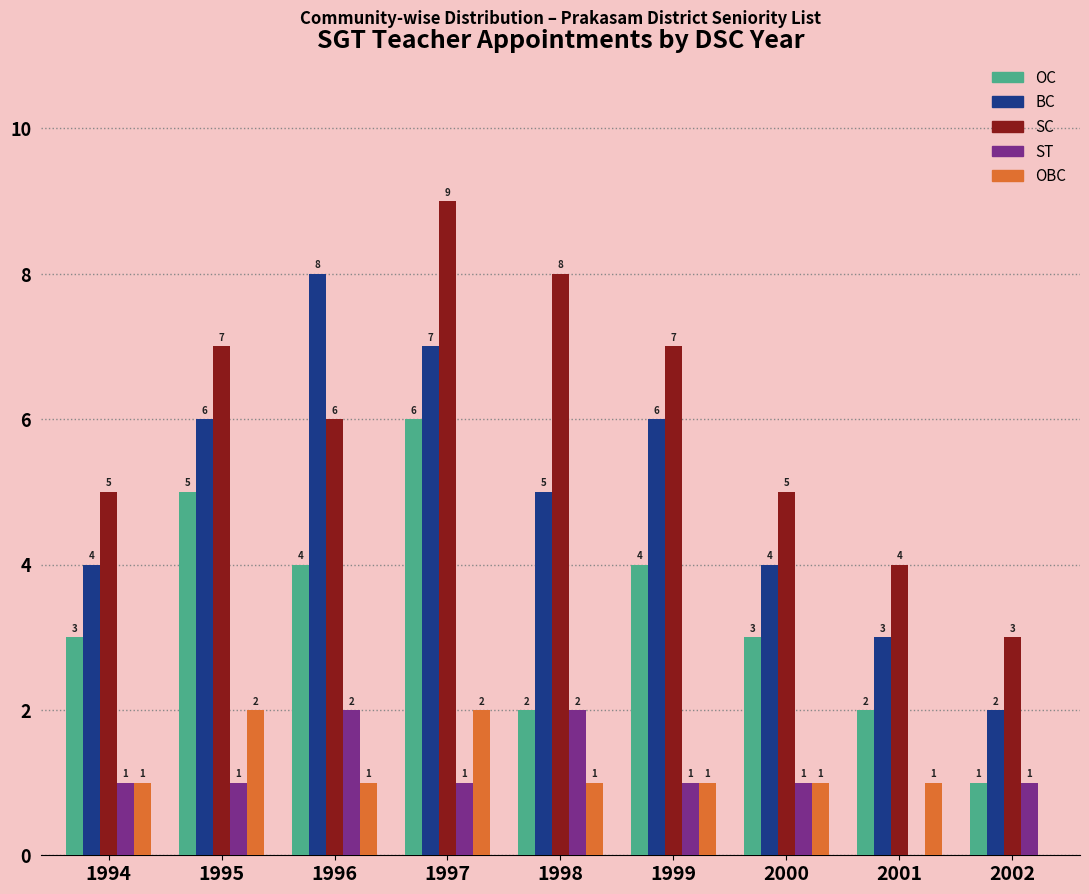

Are the bars horizontal?

No